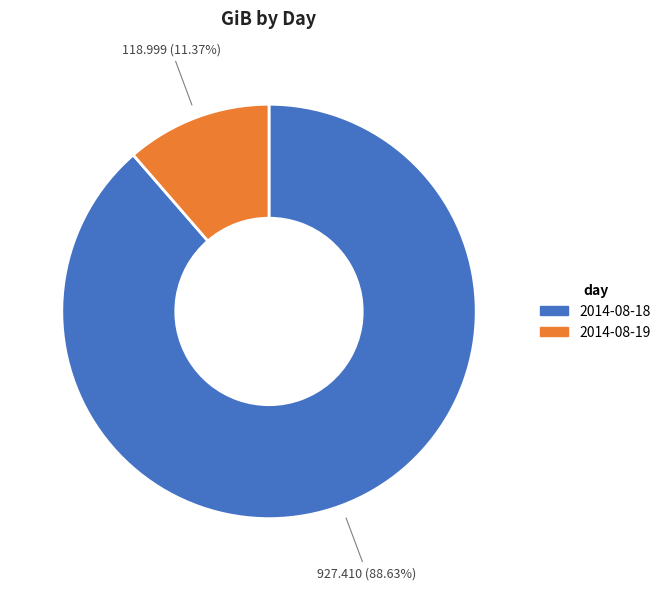

To the nearest percent, what is the average slice percentage?

50%